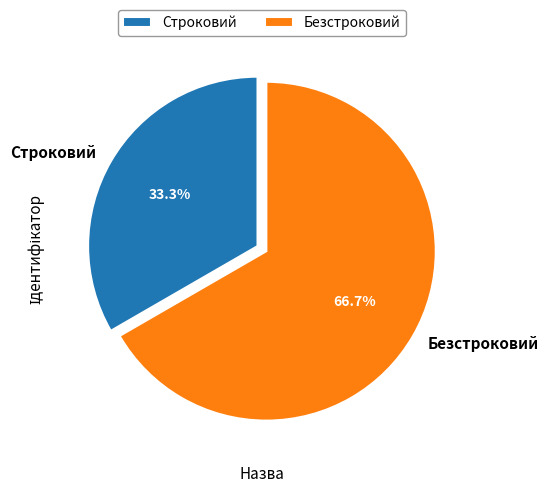

Rank the categories by value from highest to lowest.

Безстроковий, Строковий